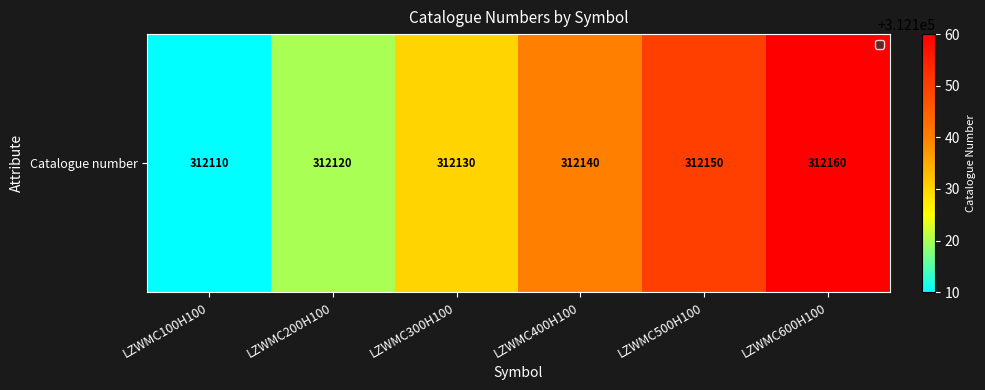

Which label corresponds to the smallest value in the chart?

LZWMC100H100